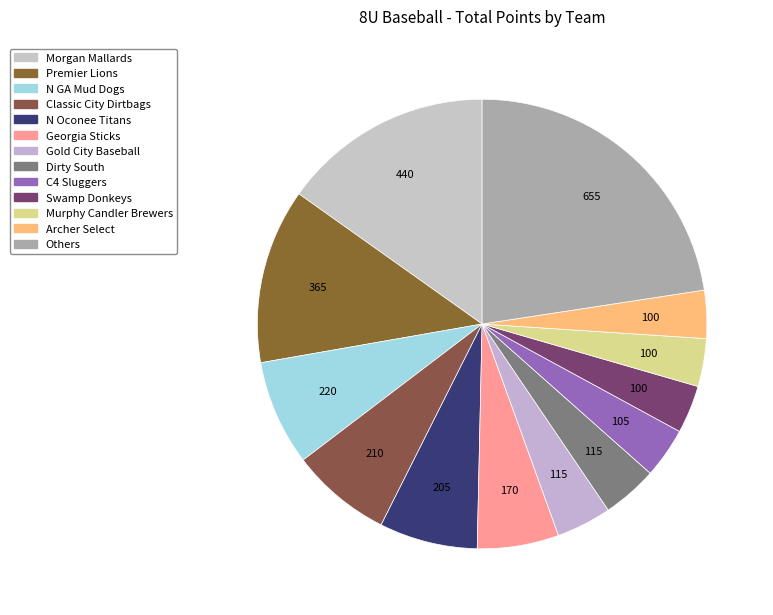

How many slices are in this pie chart?

13